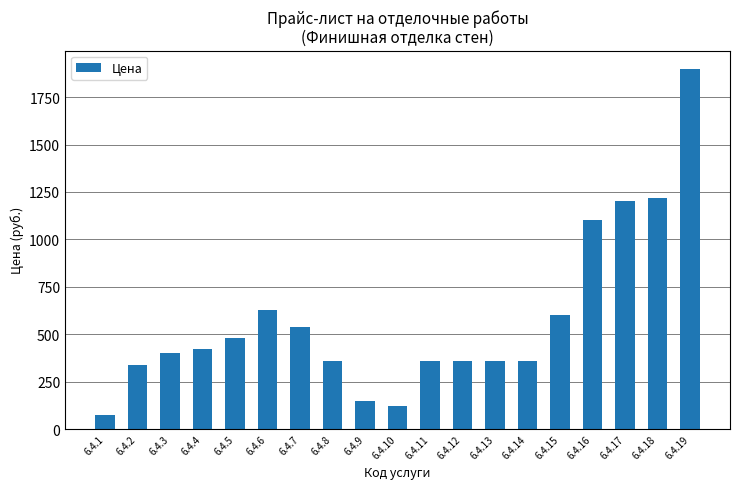

True or false: the data shows 340 at 6.4.2.

True